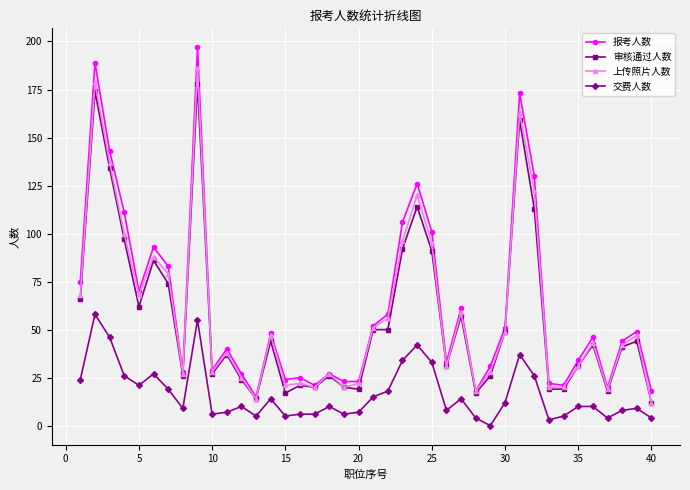

True or false: 上传照片人数 and 交费人数 cross at least once.

False